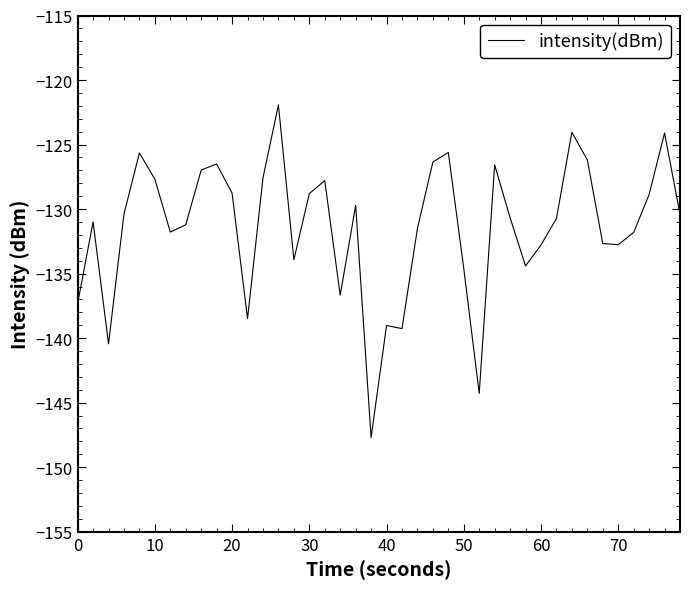

What is the greatest value displayed?

-121.9